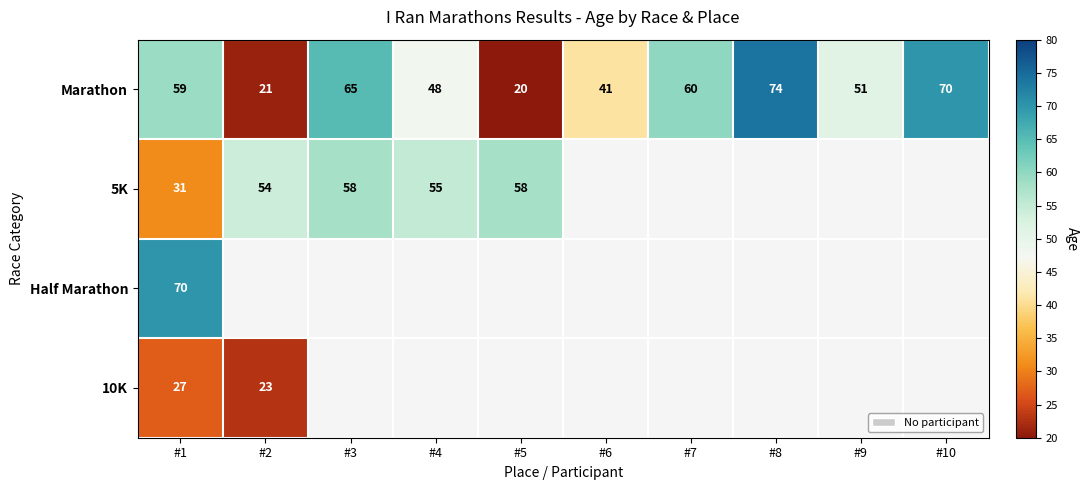

What is the lowest value of the Marathon series?

20